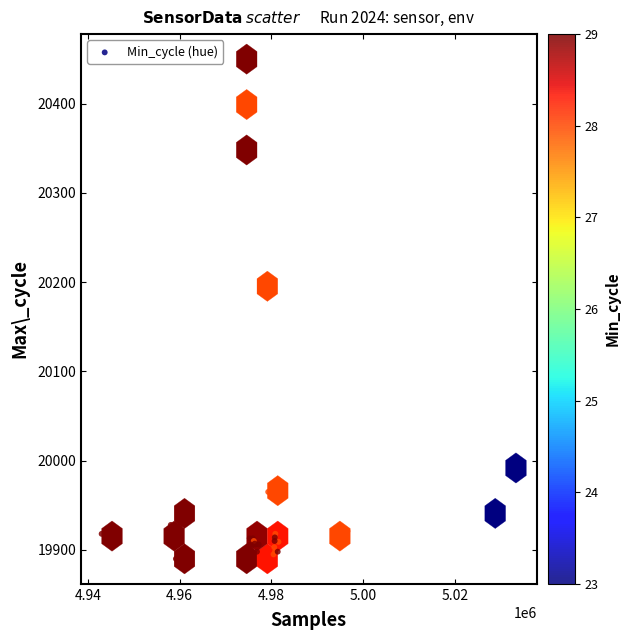

What Y value in the scatter plot is closest to 20170?

20191